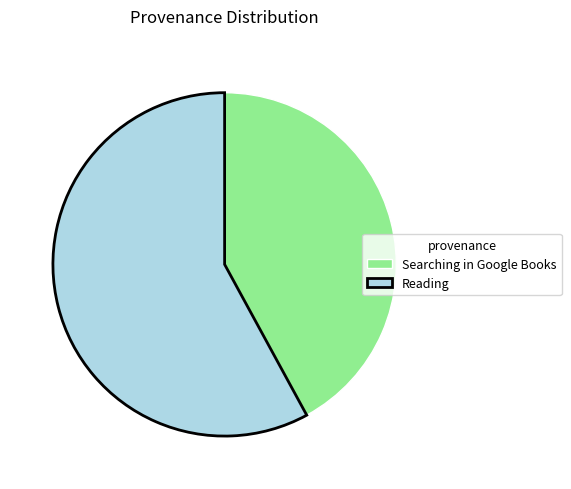

Combined, do Searching in Google Books and Reading account for over 50%?

Yes